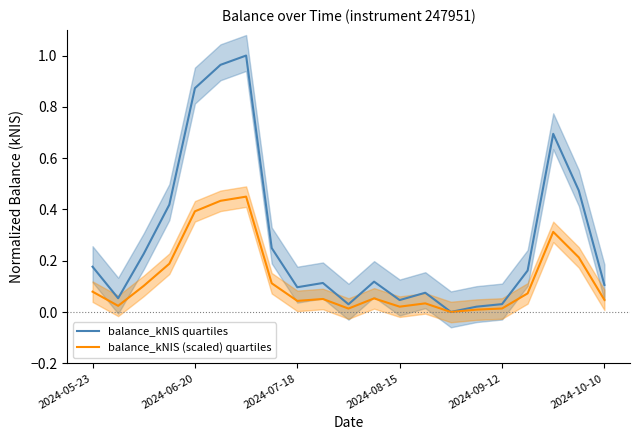

How many lines are shown in the chart?

2